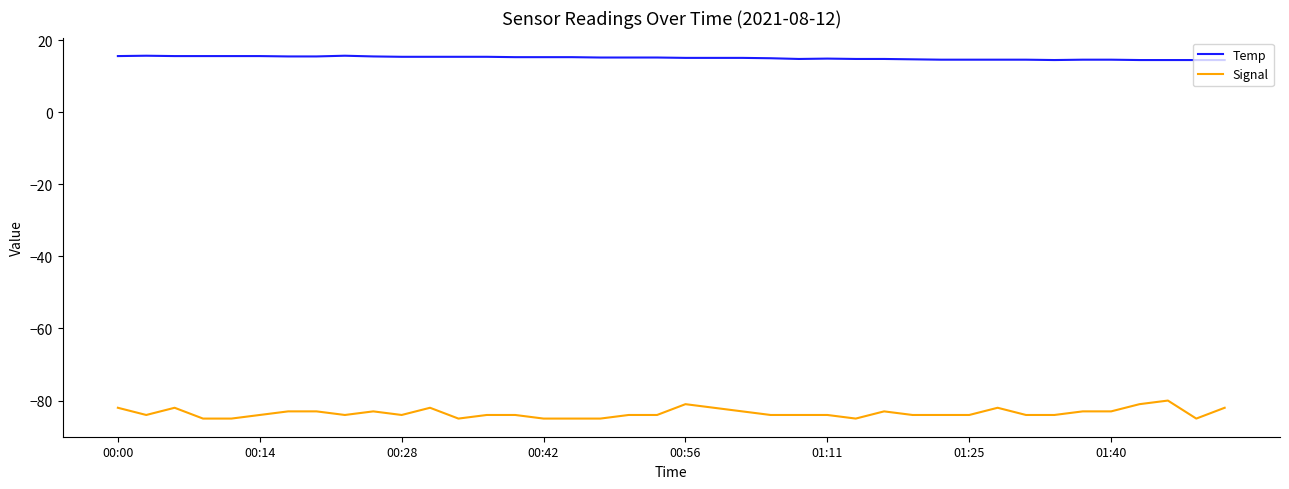

What is the lowest value of the Temp series?

14.5